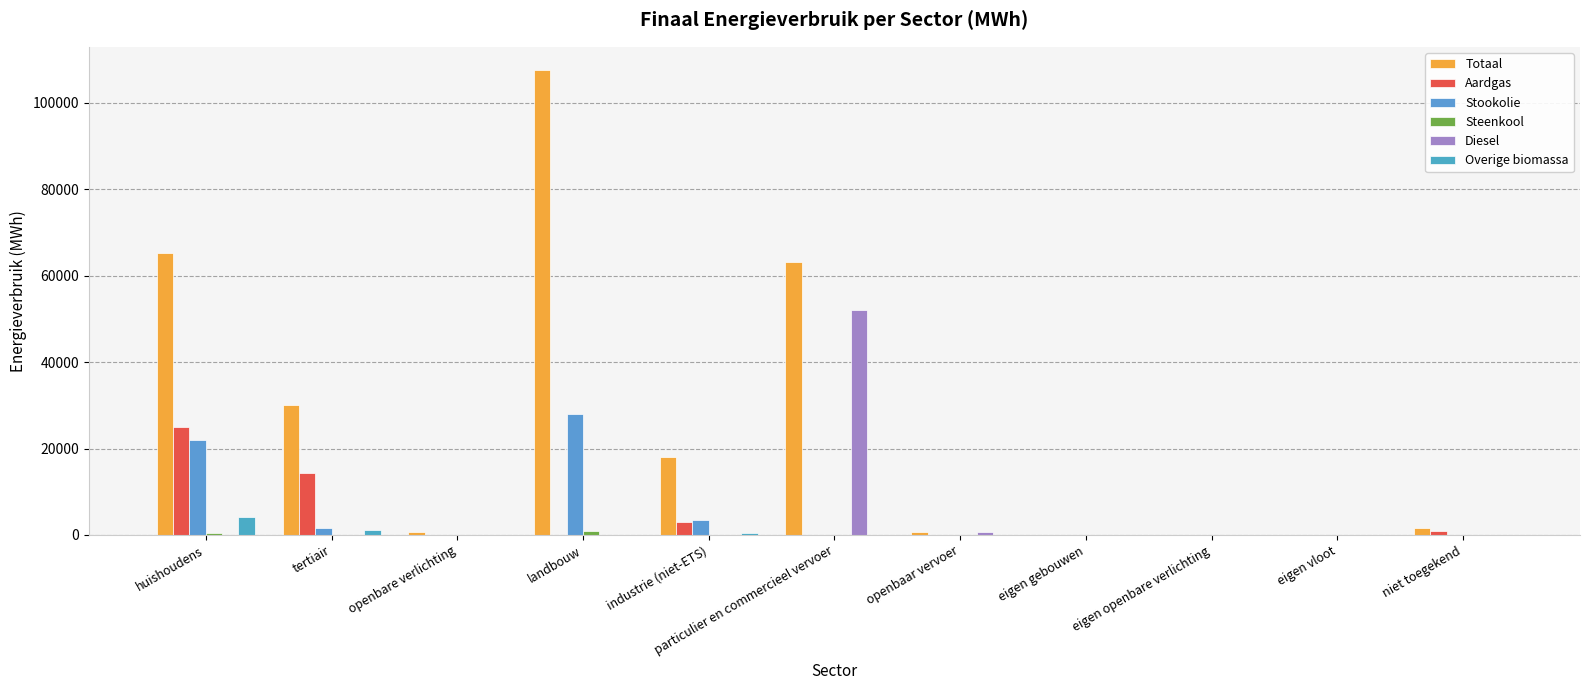

Are the bars horizontal?

No